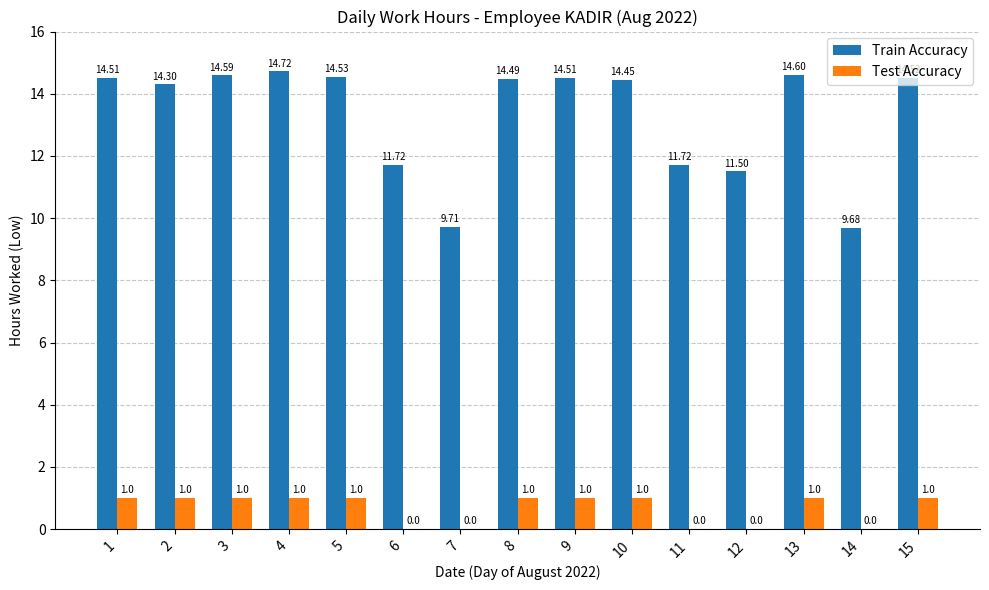

What is the sum of all Test Accuracy values?

10.0